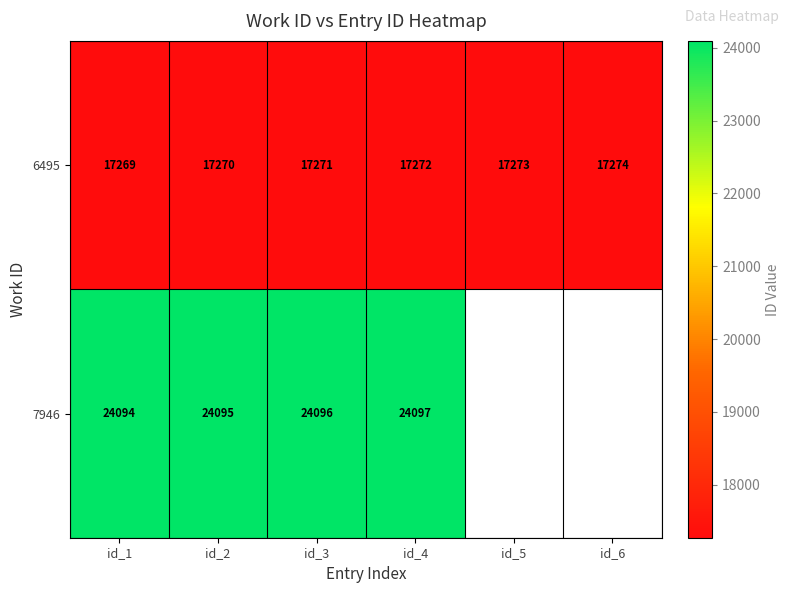

What is the approximate value of 6495 at id_1?

17269